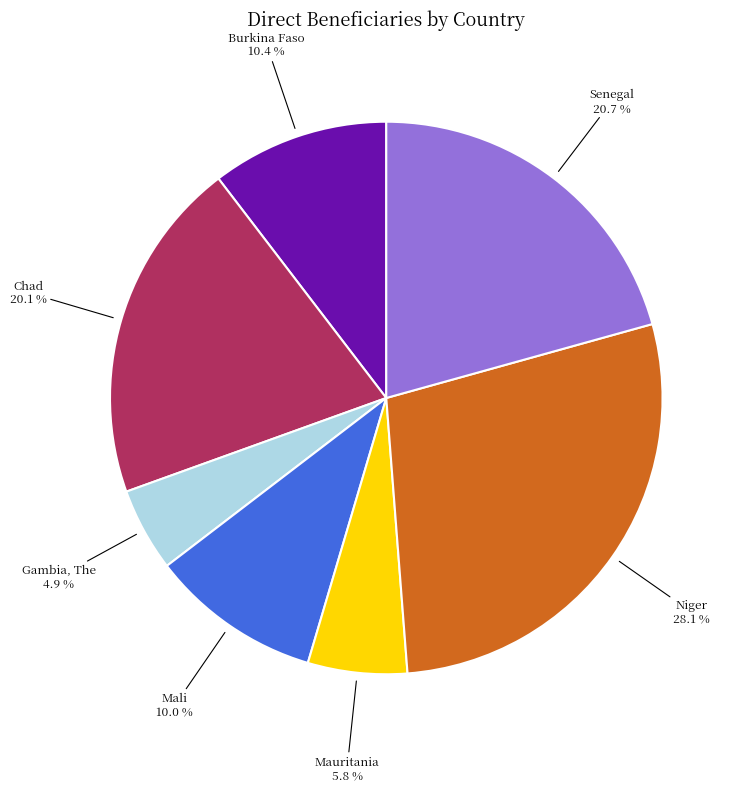

How many segments does this pie chart have?

7